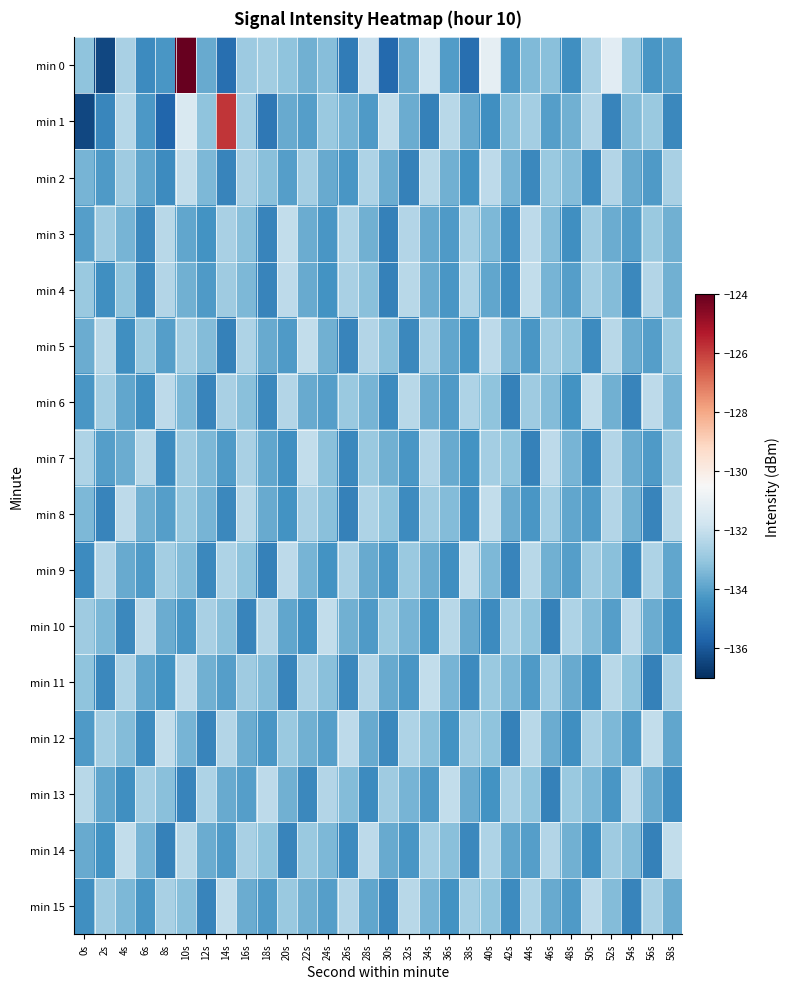

At 48s, list the series in order from largest to smallest.

min 10, min 13, min 5, min 2, min 7, min 1, min 14, min 11, min 8, min 4, min 9, min 15, min 6, min 0, min 3, min 12